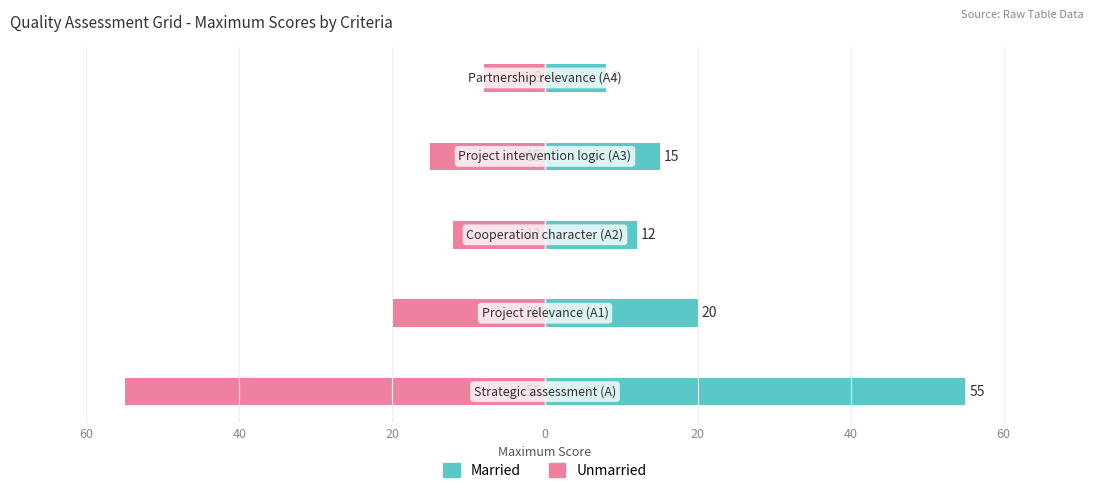

Read the Married value at 20.

8